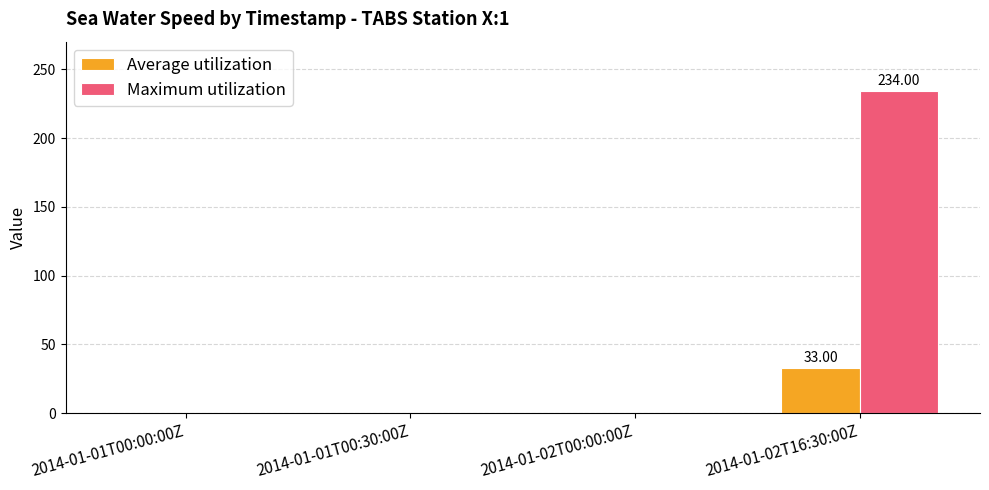

Which series has the largest total across all categories?

Maximum utilization